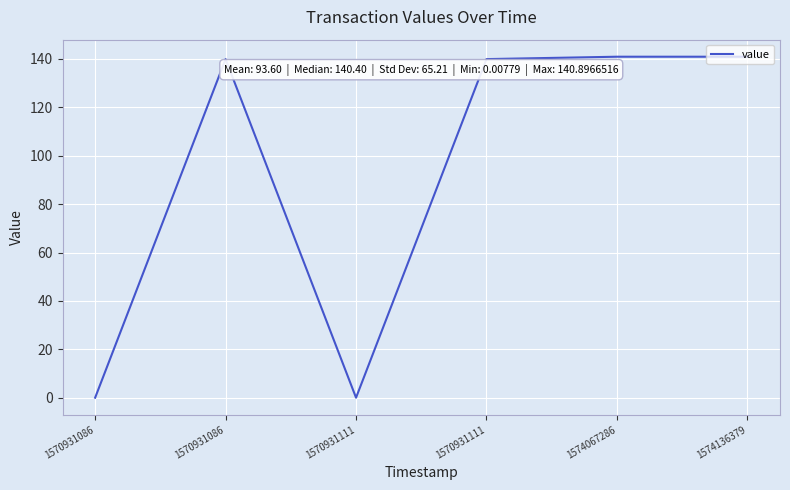

What is the sum of all values?

561.6